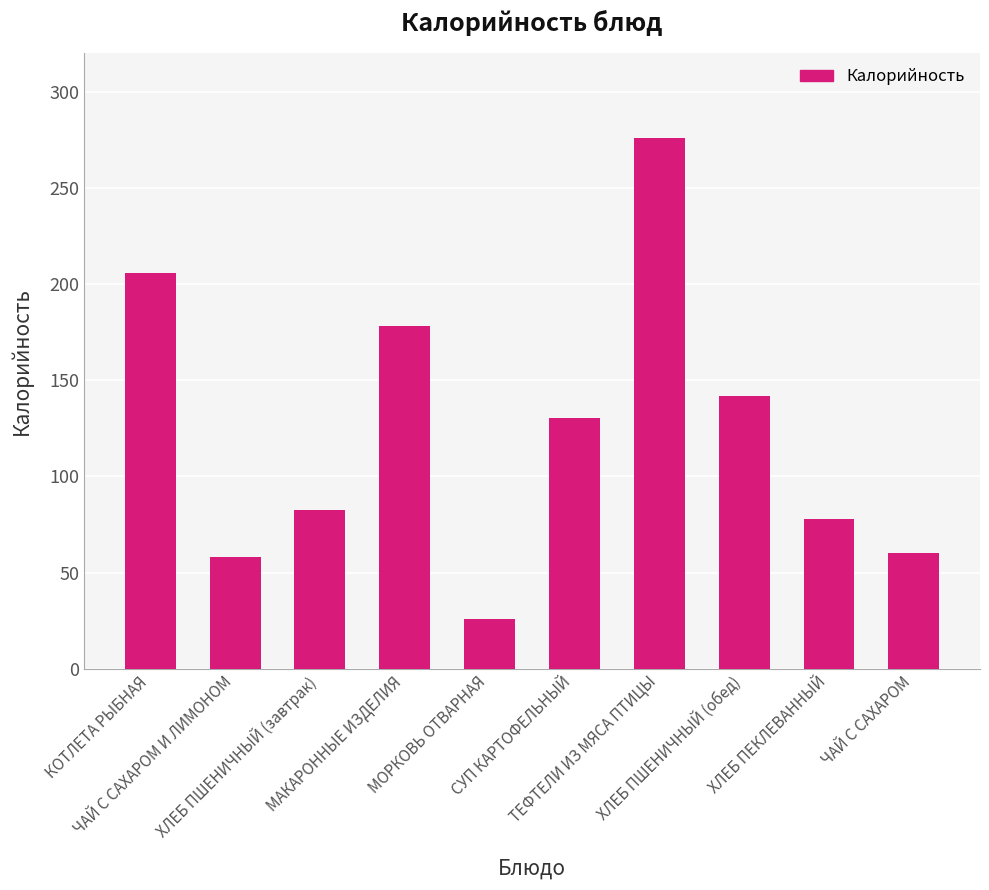

What is the difference between the maximum and minimum values?

250.5